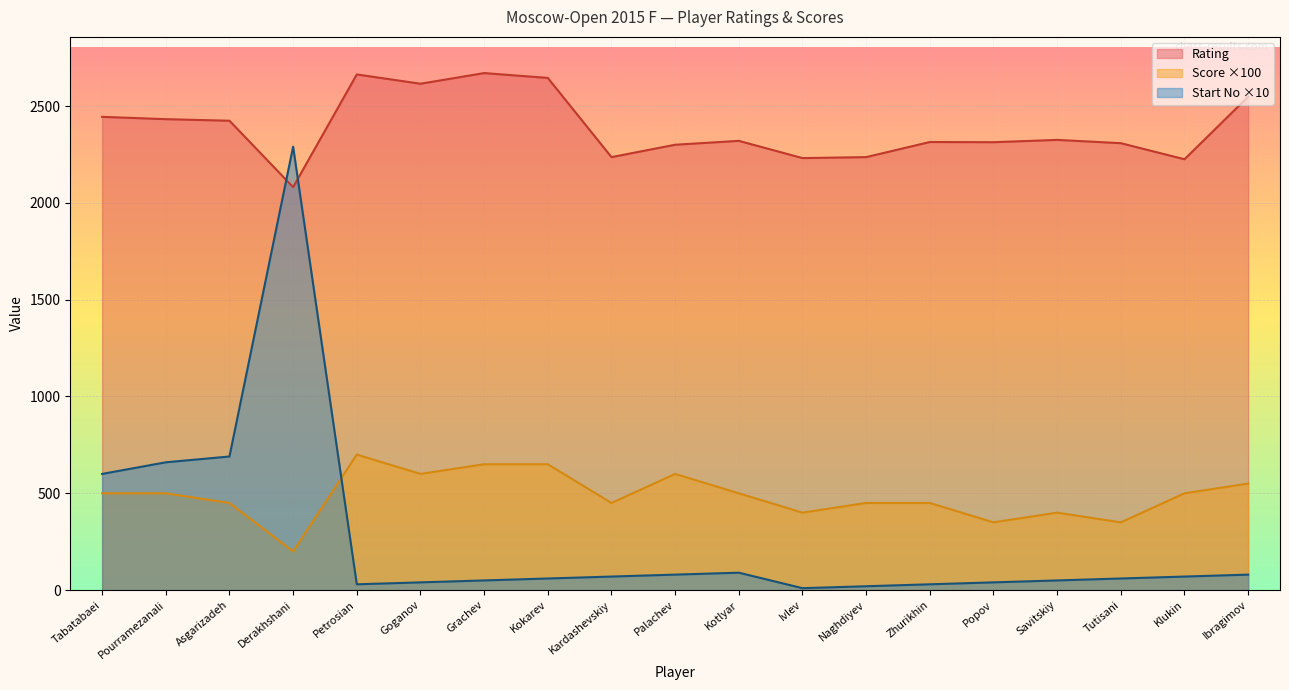

True or false: Rating has more than 0 interior local peaks.

True